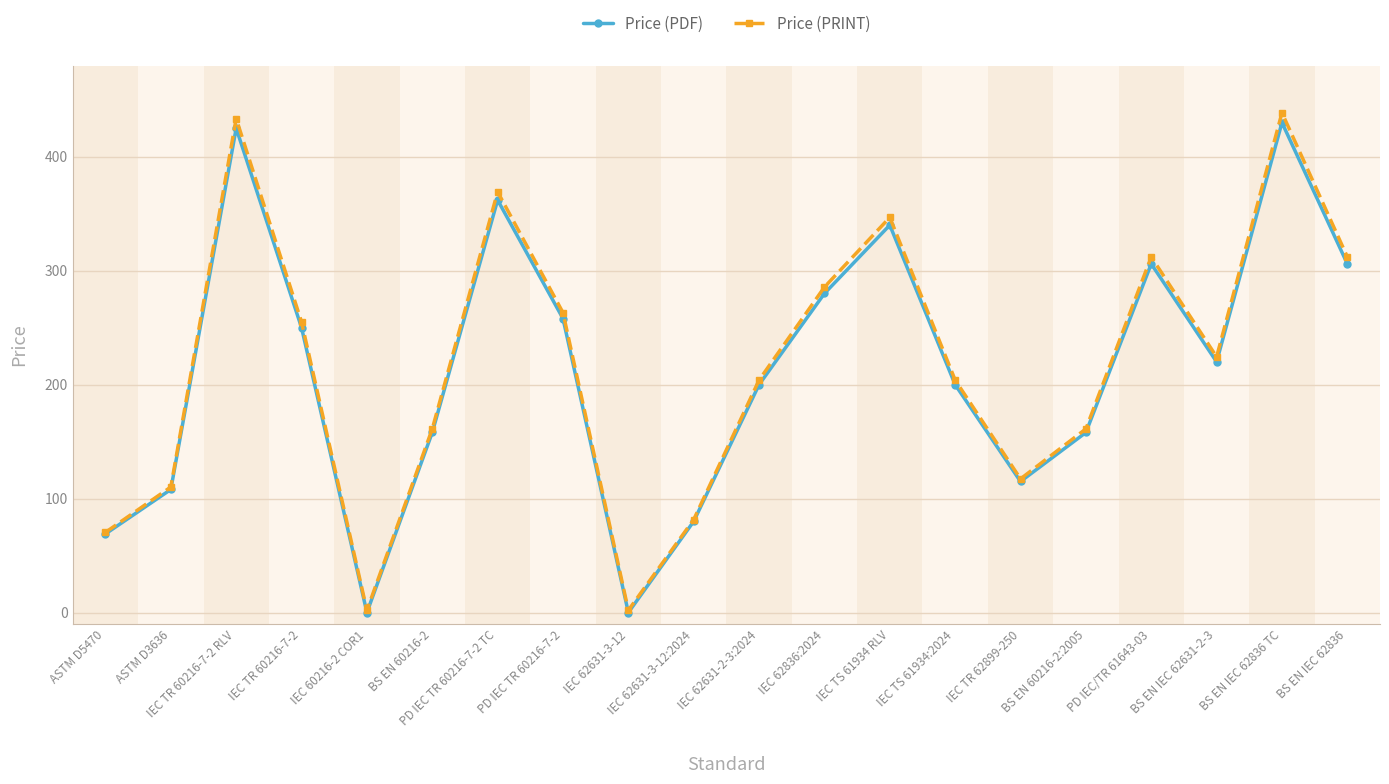

What is the label of the 16th point from the right?

IEC 60216-2 COR1